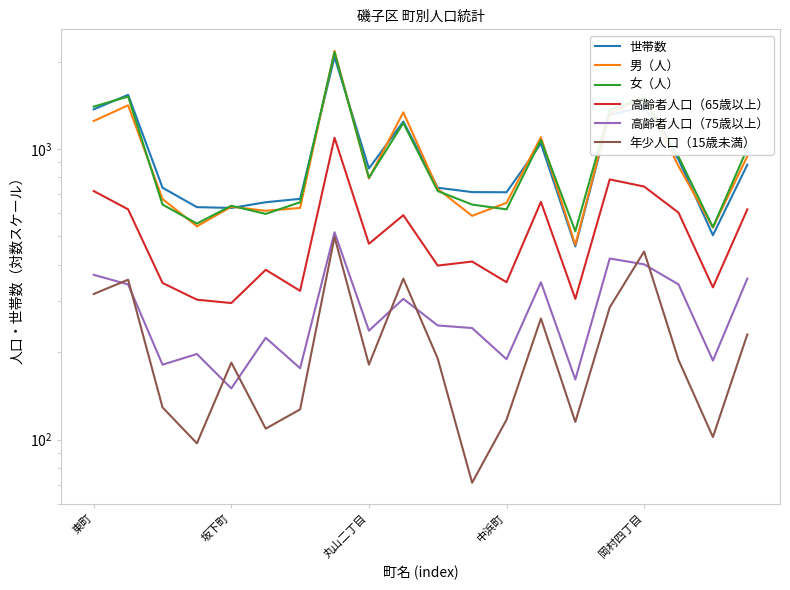

How many values in the 高齢者人口（65歳以上） series exceed 472?

9